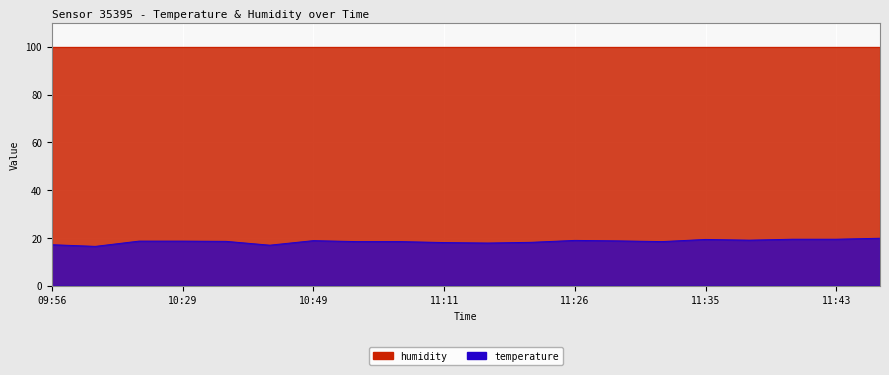

True or false: the data shows 17.9 at 11:13.

True